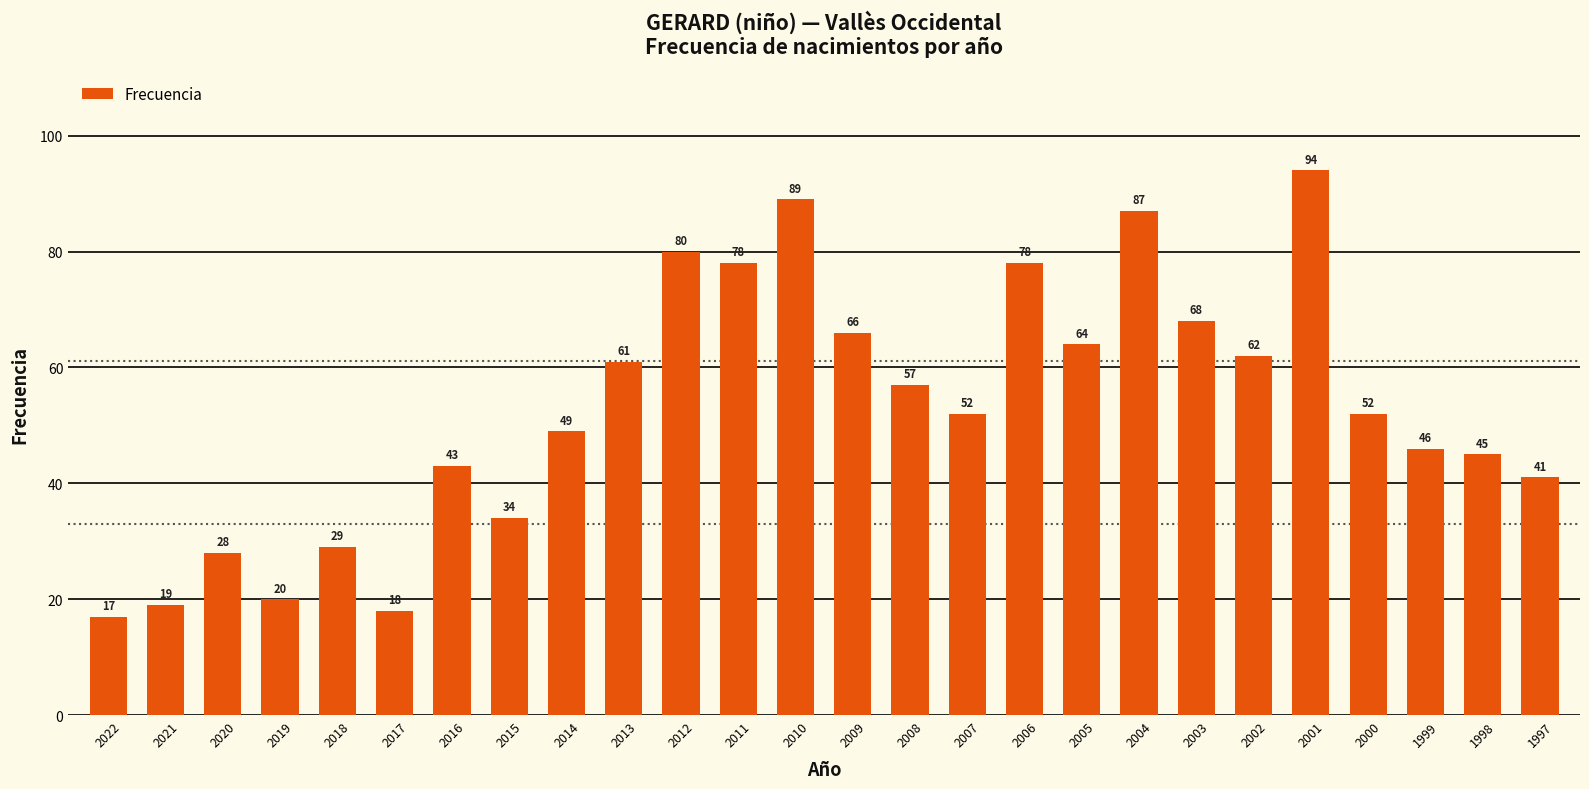

The chart shows a value of 50 at 2011. True or false?

False